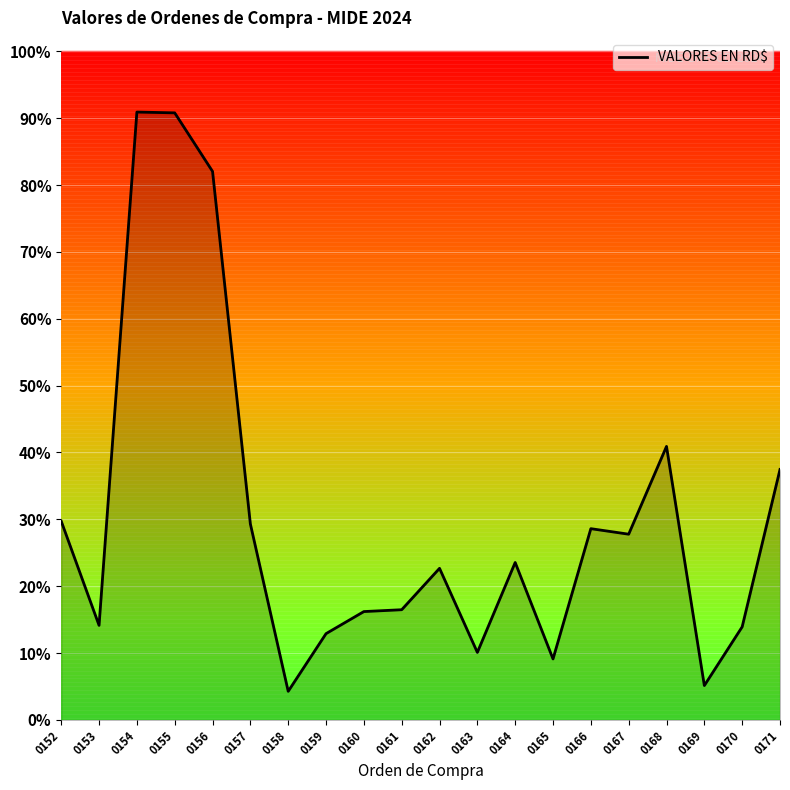

Reading left to right, list all the values displayed in this chart.

0.3	0.1	0.9	0.9	0.8	0.3	0.0	0.1	0.2	0.2	0.2	0.1	0.2	0.1	0.3	0.3	0.4	0.1	0.1	0.4